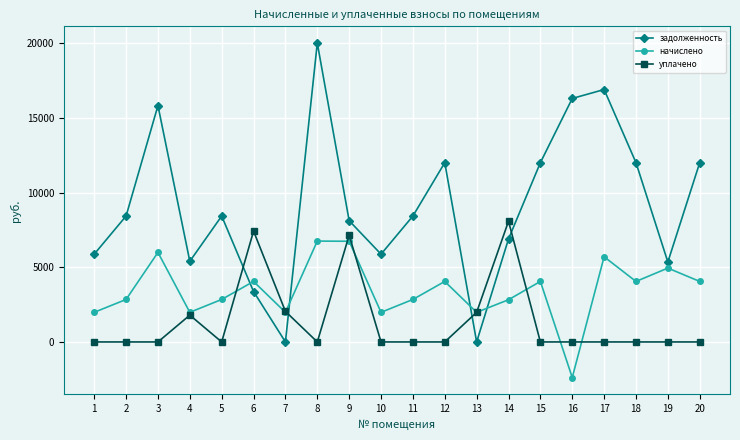

The value of начислено at 19 is 8592.9. True or false?

False